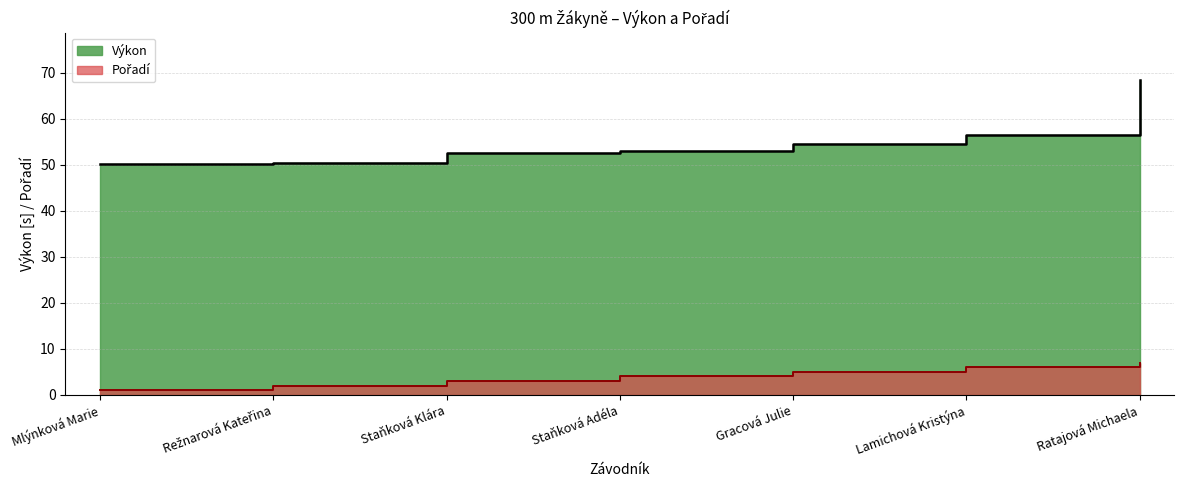

Count the Pořadí values in the range 2 to 6.

5